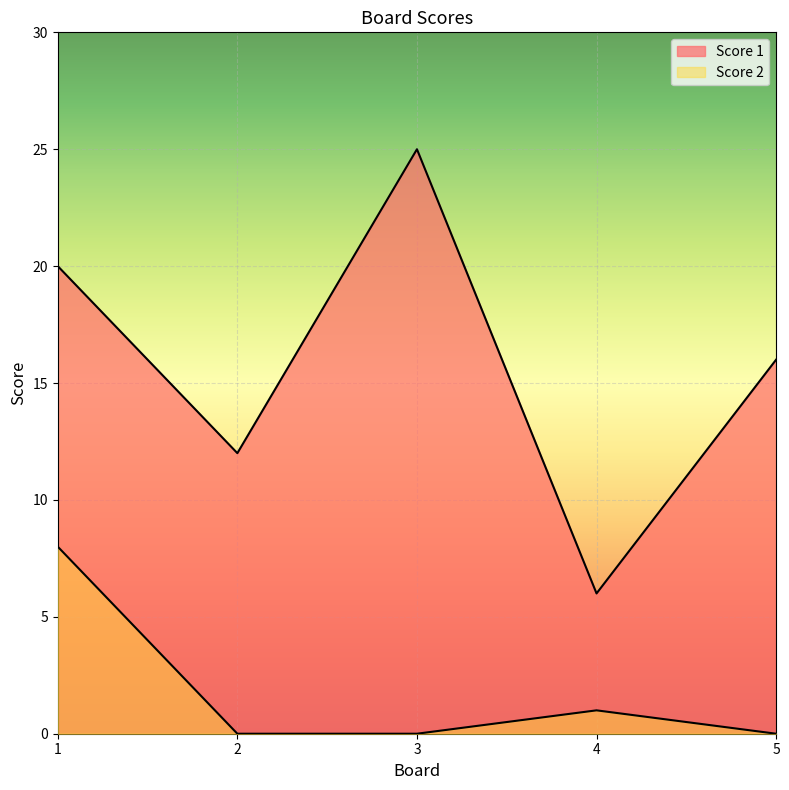

What are all the series names shown in the legend?

Score 1, Score 2